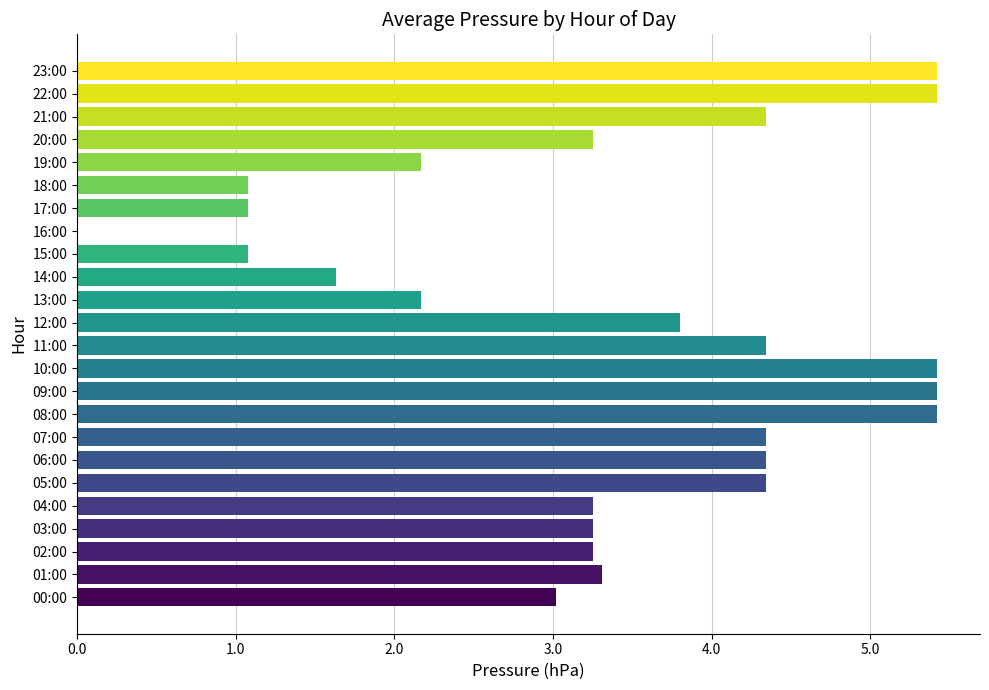

How many values are above zero?

23